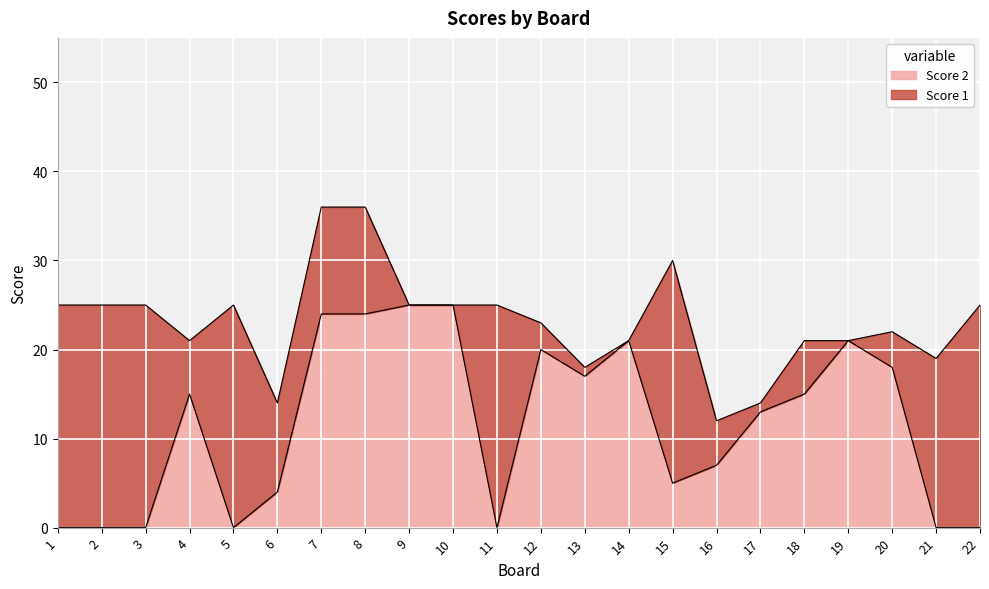

At which category does the chart reach its peak across all series?

9